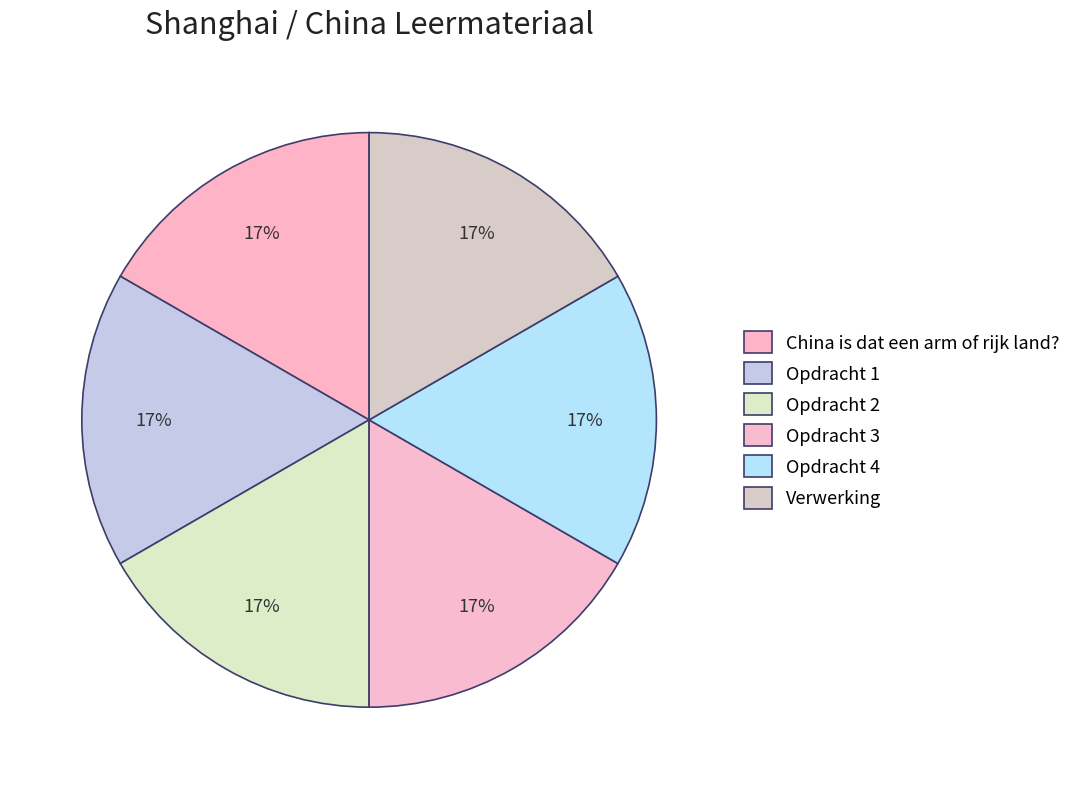

How many slices are in this pie chart?

6